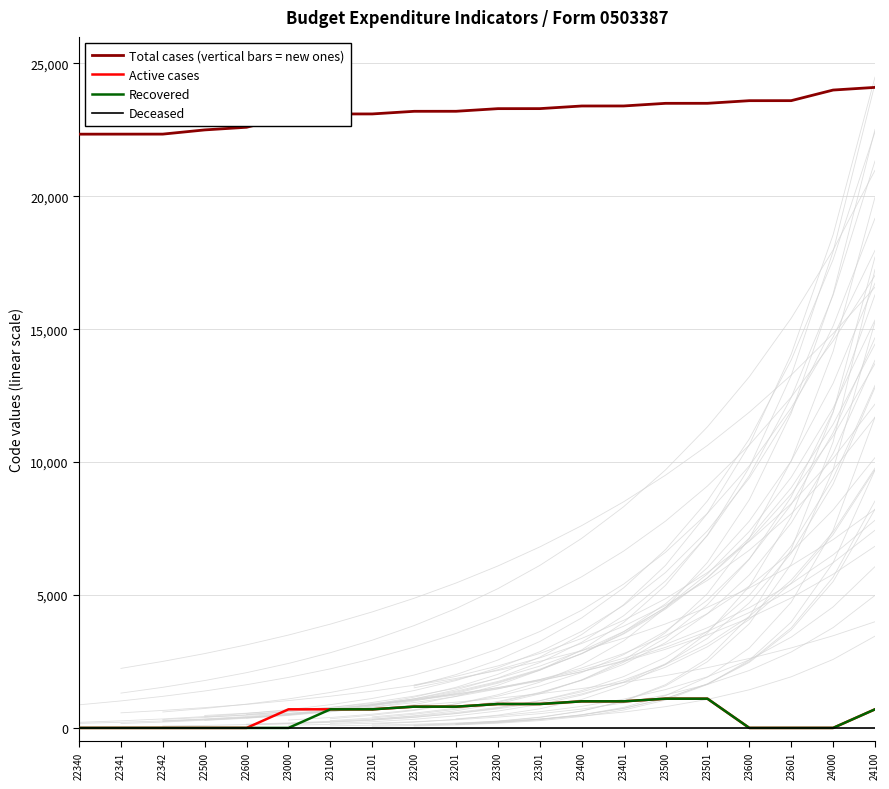

What is the sum of the Active cases values at 23301 and 22342?

900